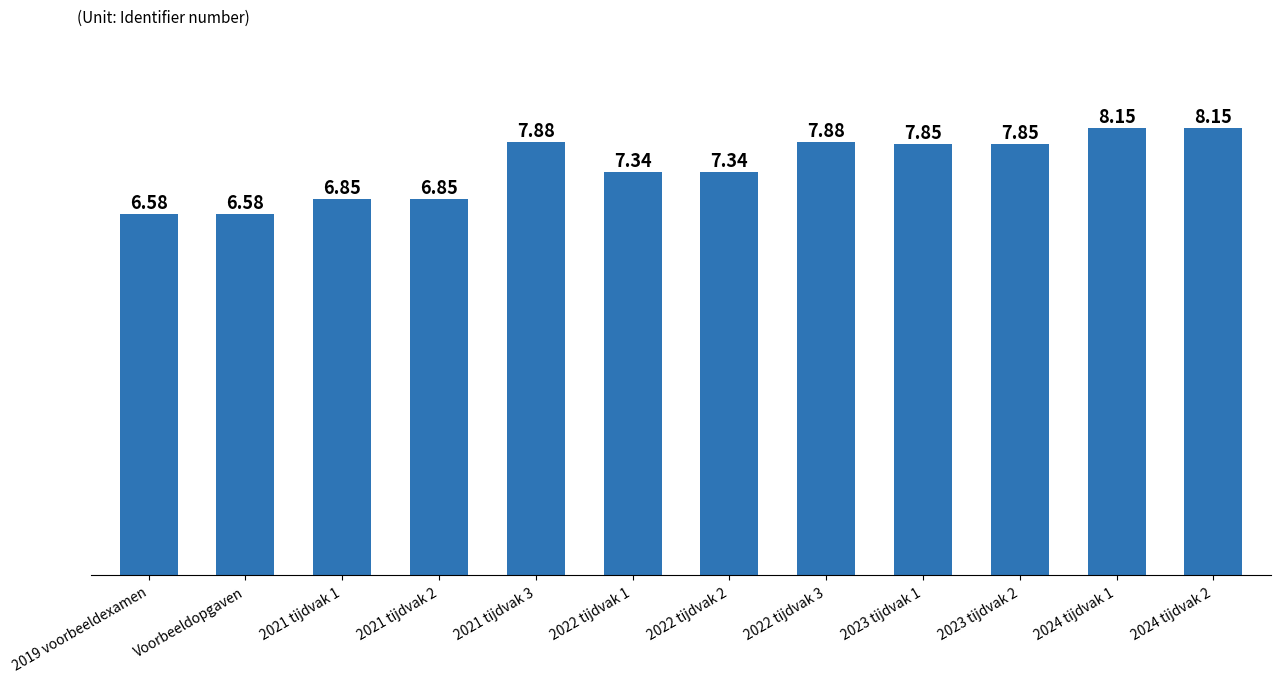

What is the change in value from 2021 tijdvak 2 to 2022 tijdvak 3?

+1.0